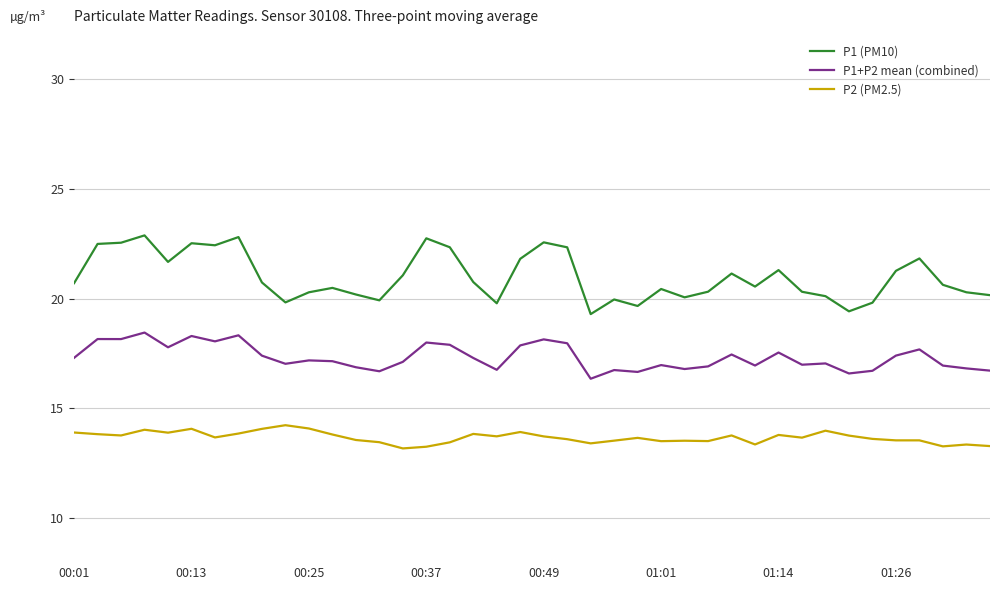

At how many categories does at least one series exceed 19?

40